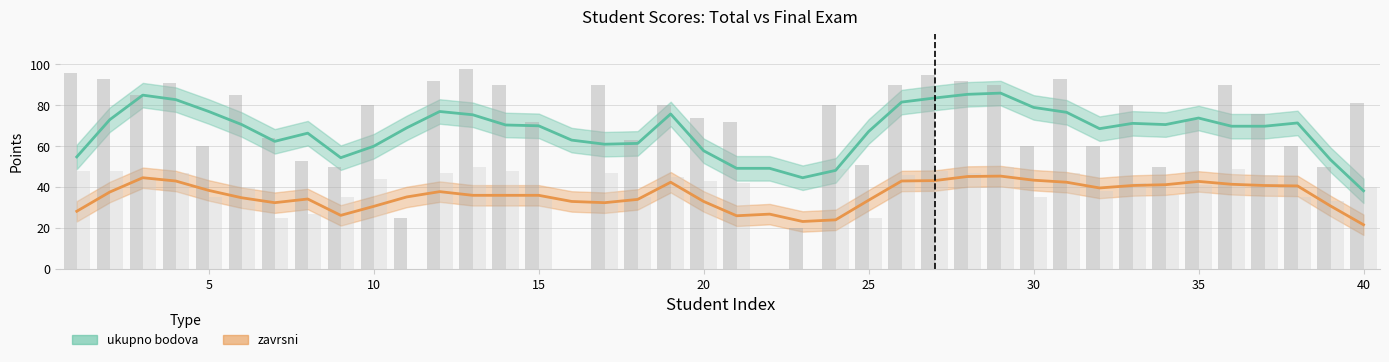

At 18, list the series in order from largest to smallest.

ukupno bodova, zavrsni